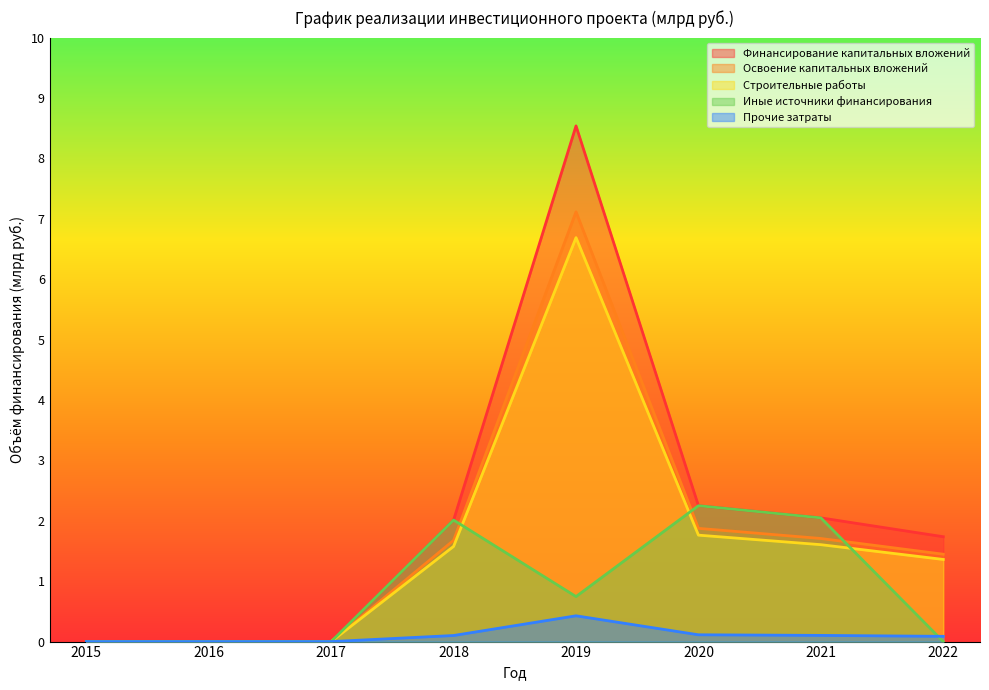

The value of Строительные работы at 2020 is 3.4. True or false?

False